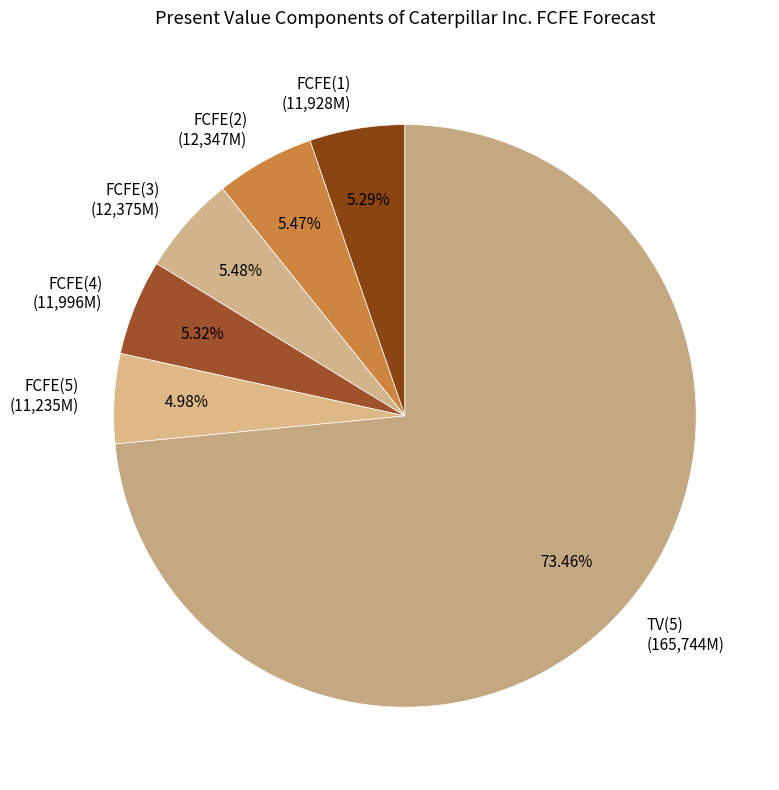

Does FCFE(5) account for over 50% of the chart?

No